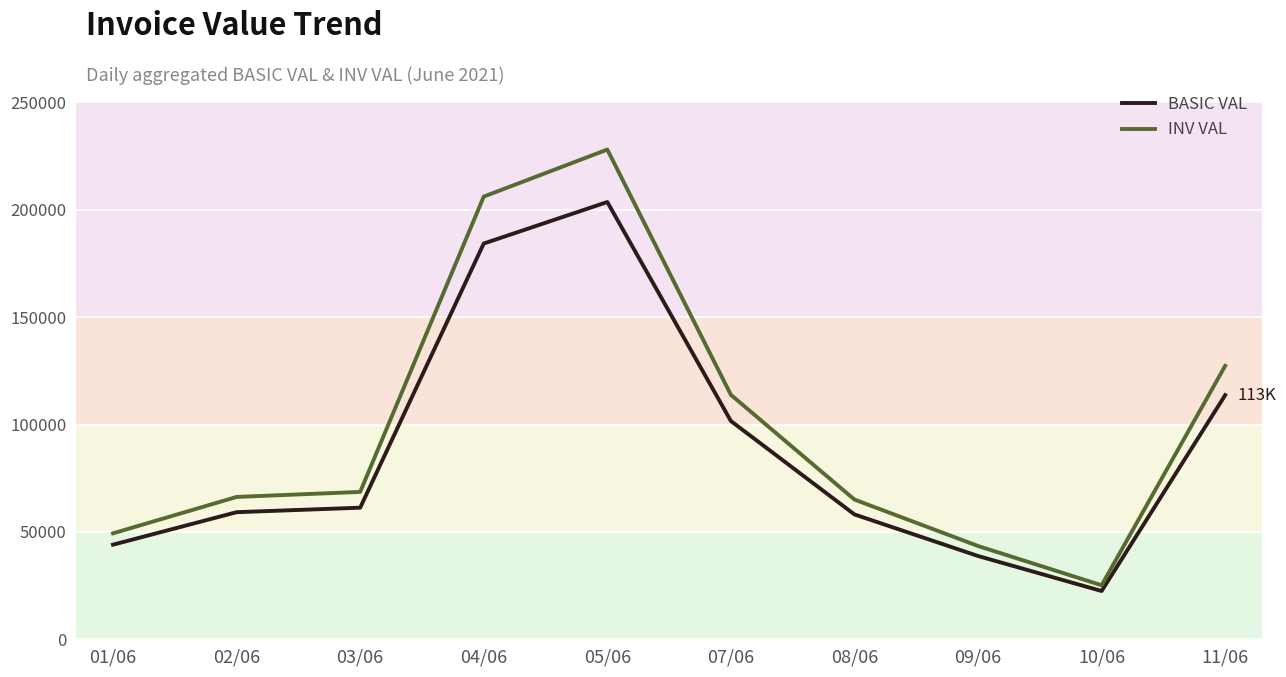

Does the chart have visible grid lines?

Yes